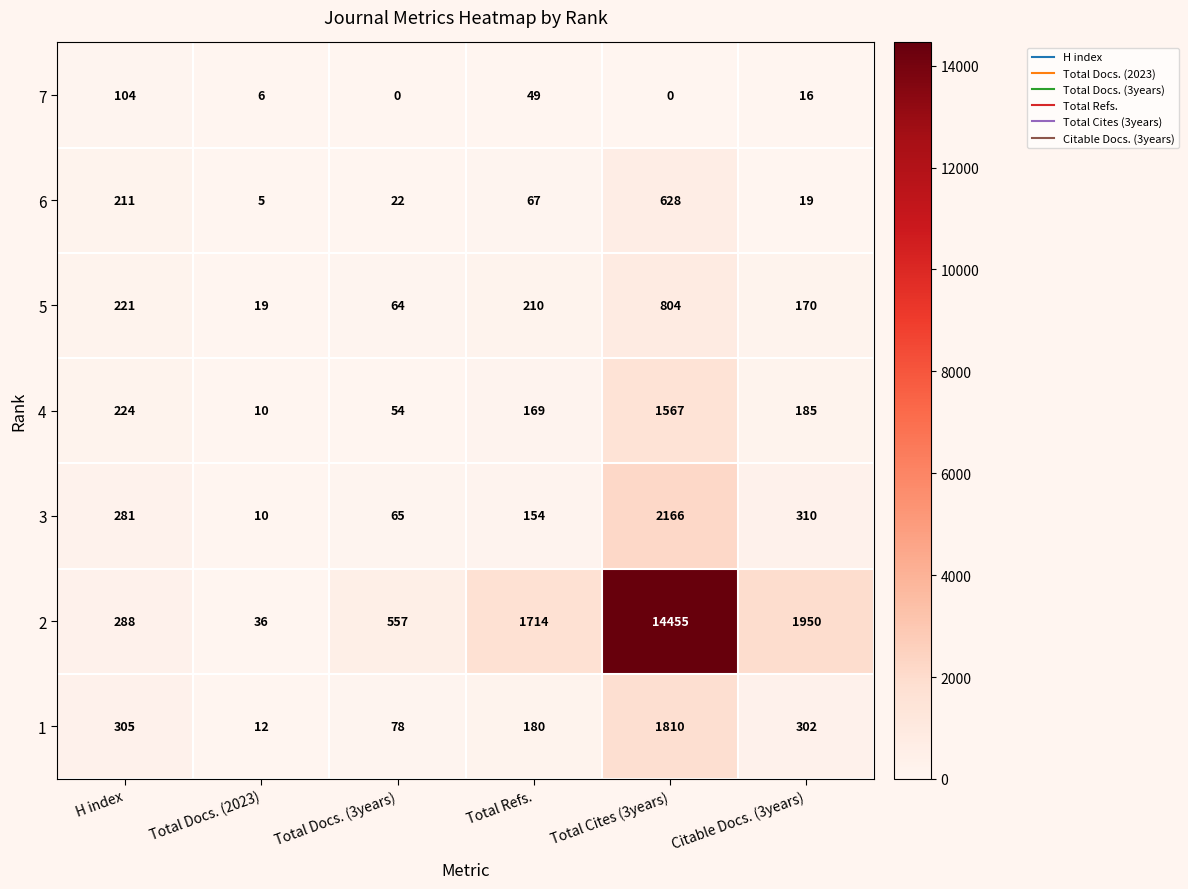

The value of 4 at Total Cites (3years) is 1567. True or false?

True